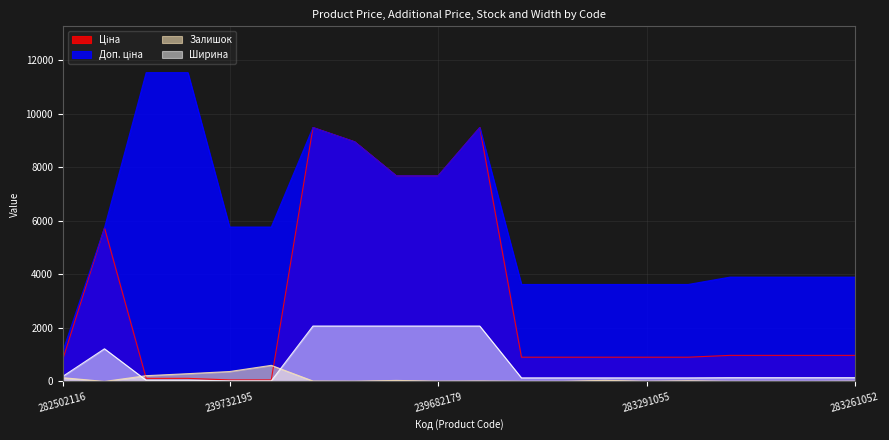

Between which two adjacent categories do Ширина and Залишок first intersect?

10832185 and 239772195